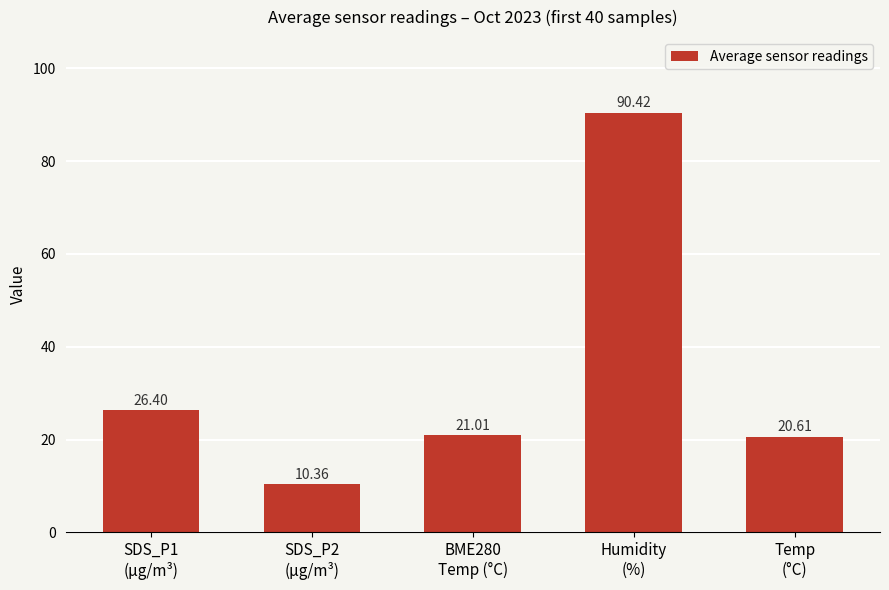

Which label corresponds to the largest value in the chart?

Humidity
(%)